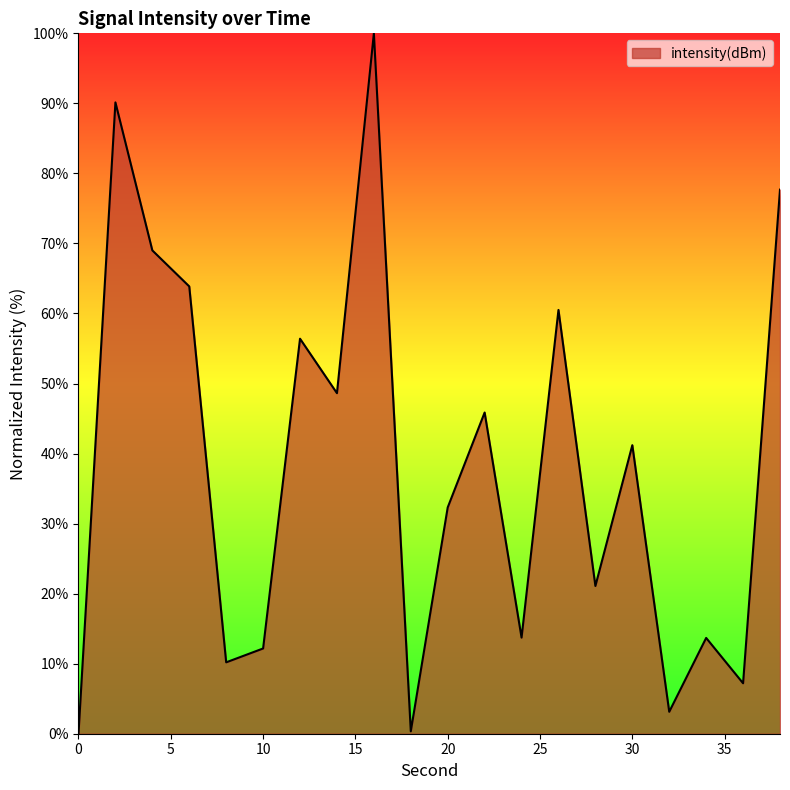

What is the greatest value displayed?

100.0